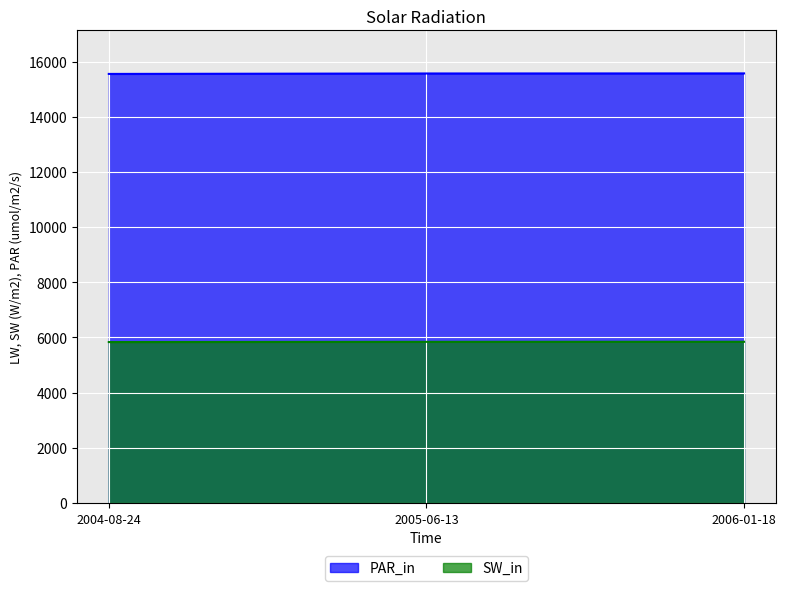

Rank the series at 2004-08-24 from lowest to highest value.

SW_in, PAR_in